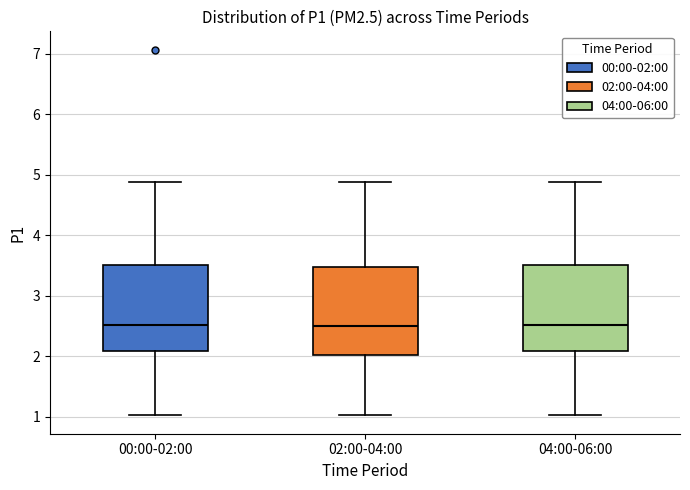

Reading left to right, transcribe this box plot: for each box, give where its median line is, the range the box spans, and where its two whiskers end, as read against the y-axis. The values are not printed on the chart, so give them approximately, as read against the axis.

00:00-02:00: median 2.5, box 2.1 to 3.5, whiskers 1.0 to 4.9
02:00-04:00: median 2.5, box 2.0 to 3.5, whiskers 1.0 to 4.9
04:00-06:00: median 2.5, box 2.1 to 3.5, whiskers 1.0 to 4.9